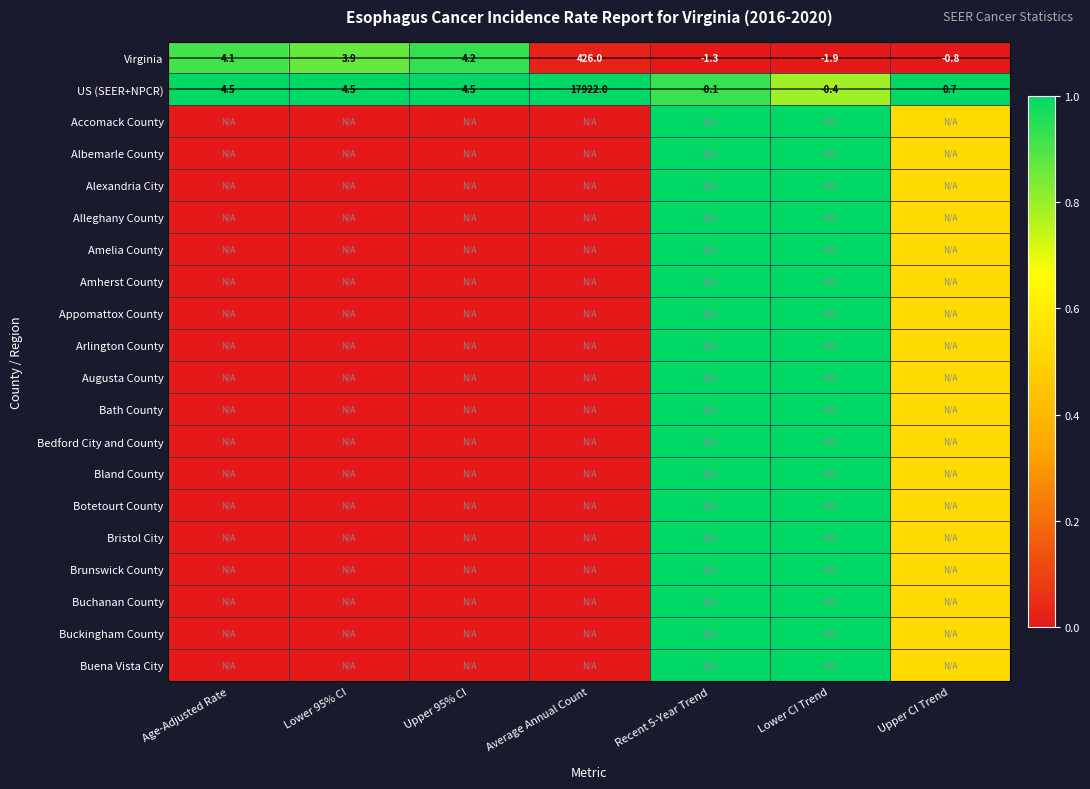

The Bath County series shows 0.1 at Upper CI Trend. True or false?

False